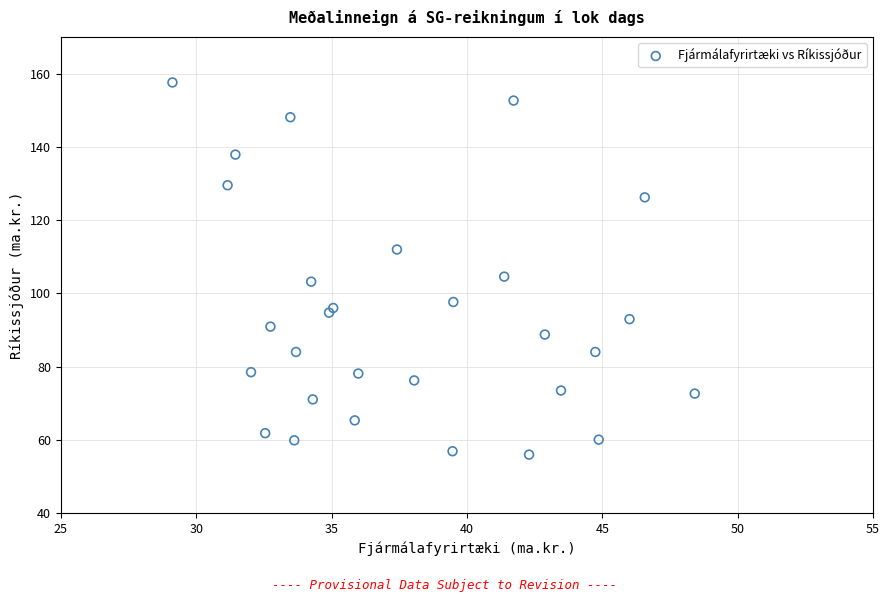

What Y value in the scatter plot is closest to 106?

104.6